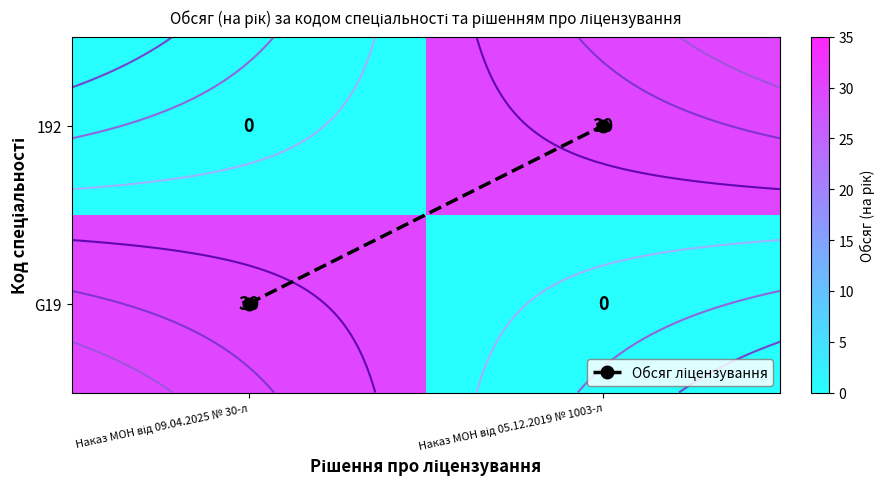

At which label does Обсяг ліцензування reach its peak?

Наказ МОН від 05.12.2019 № 1003-л